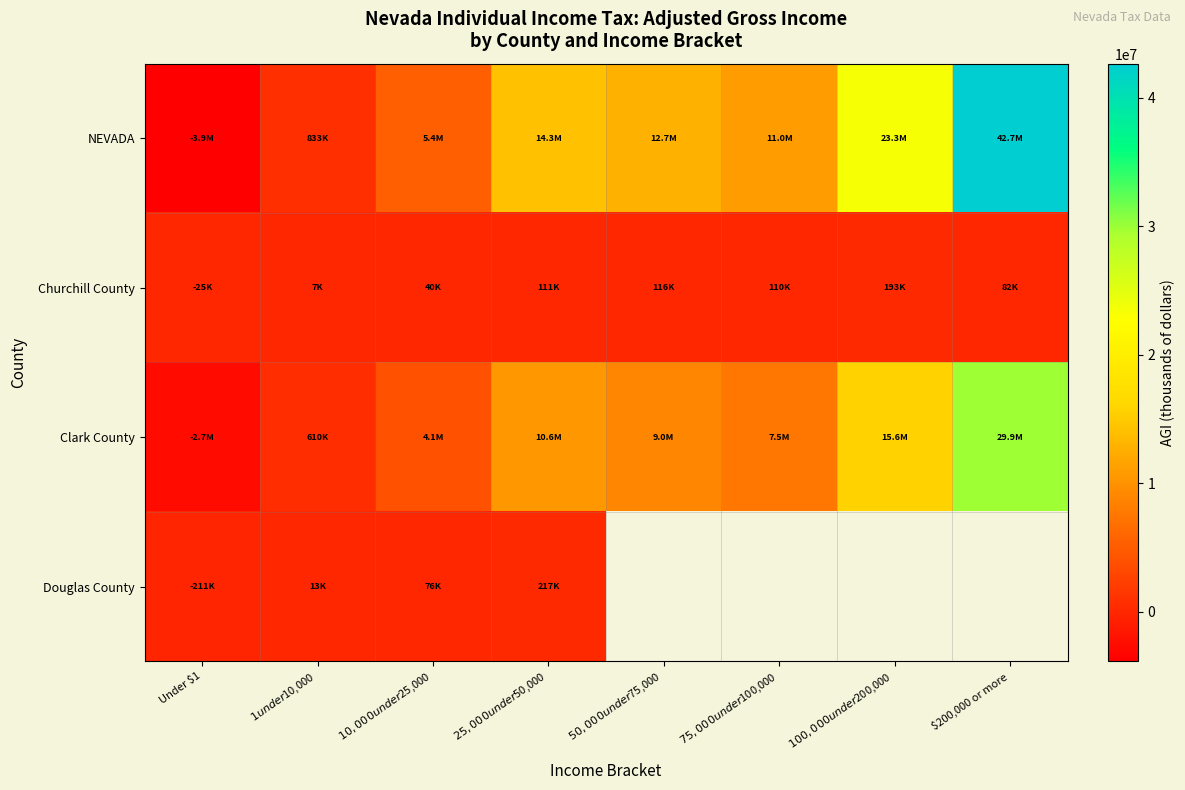

Rank the series by their maximum value, from lowest to highest.

Churchill County, Douglas County, Clark County, NEVADA